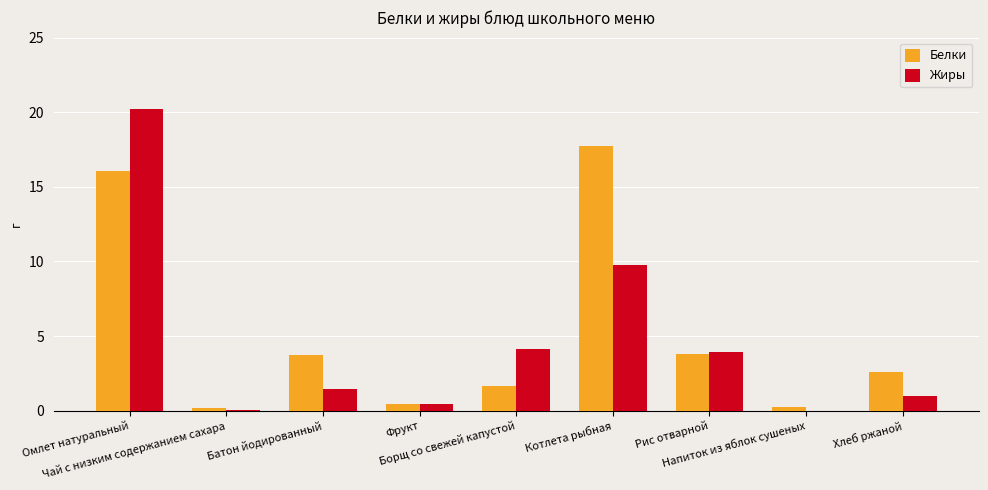

What is the sum of all Жиры values?

41.0